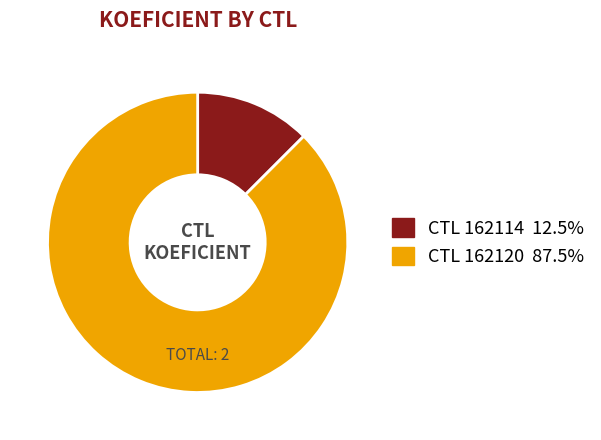

How many slices are in this pie chart?

2